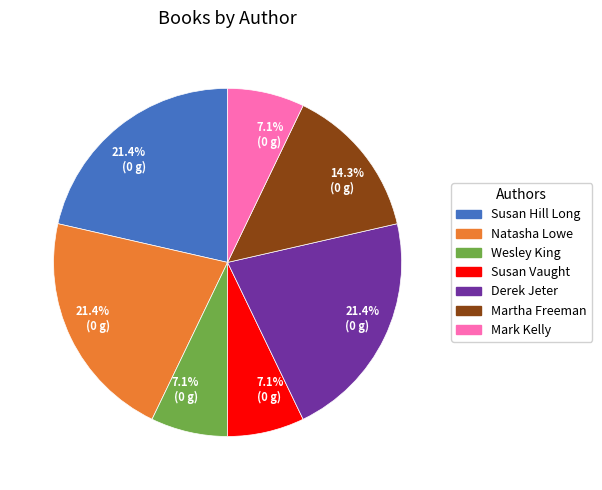

Is there any slice that represents more than half of the pie?

No